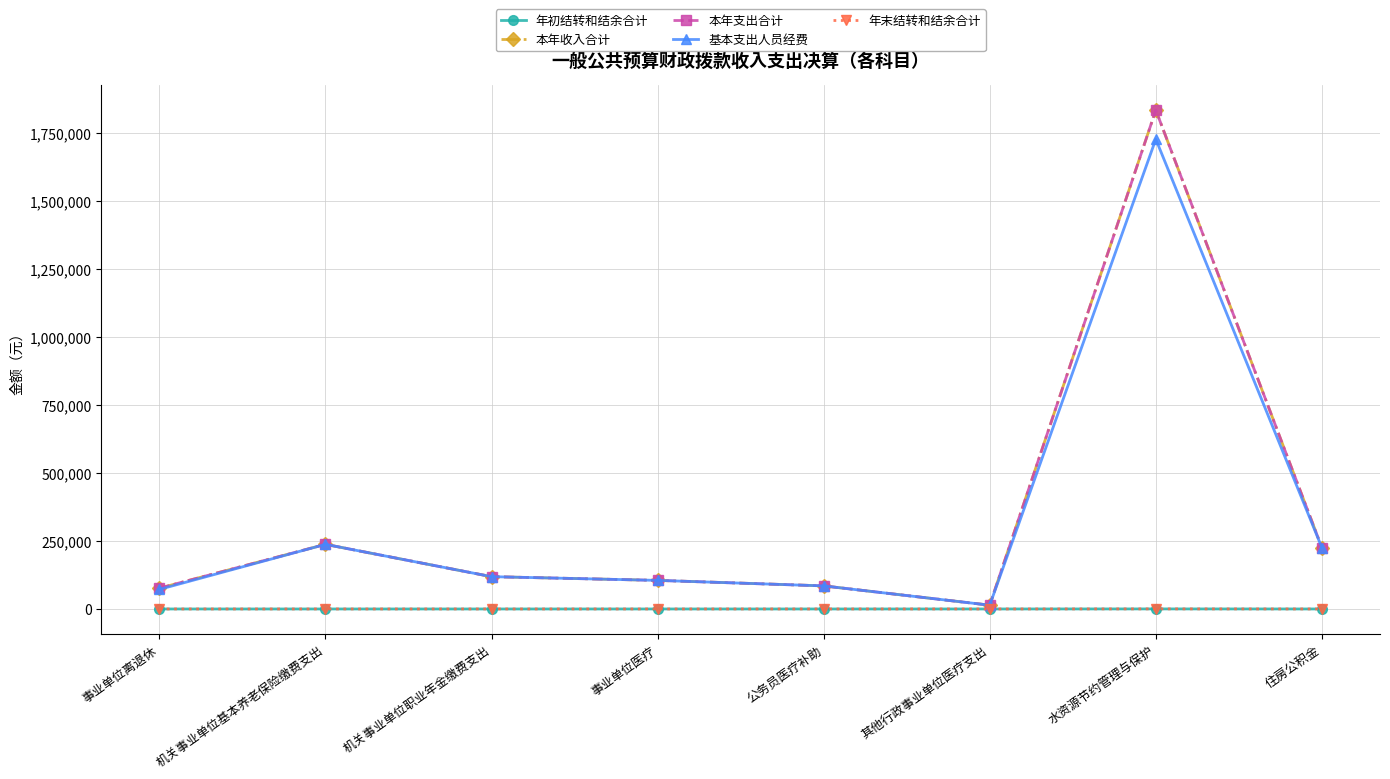

Which label corresponds to the largest value in the chart?

水资源节约管理与保护